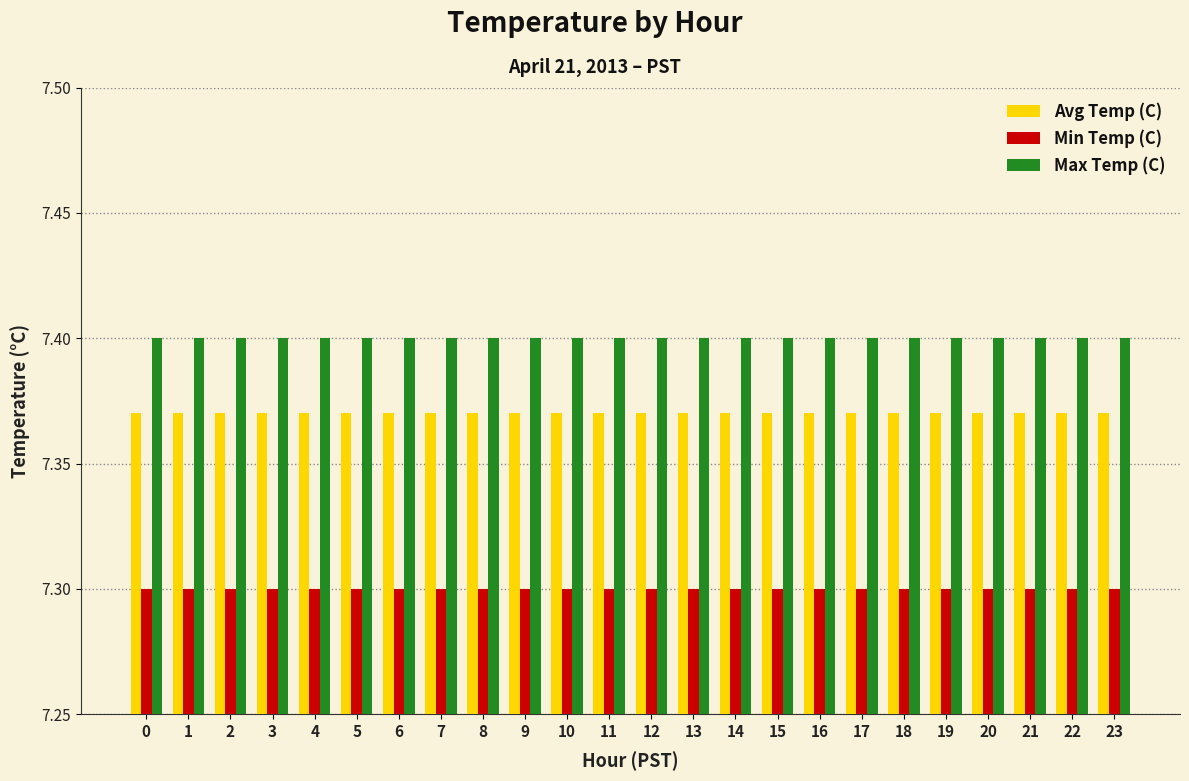

At how many categories does at least one series exceed 7?

24